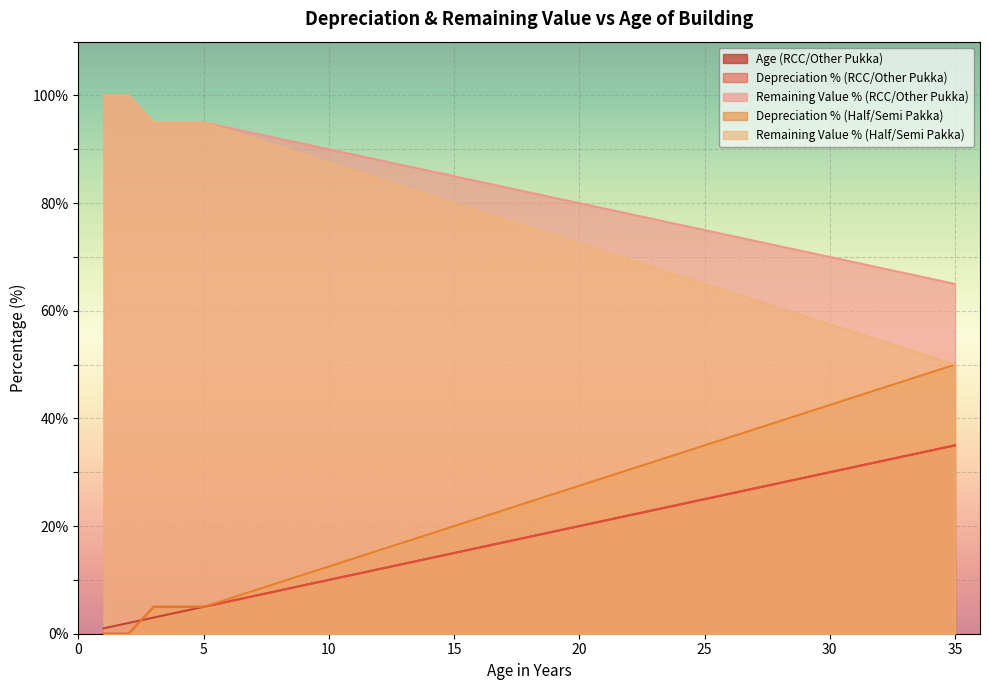

The Depreciation % (RCC/Other Pukka) series shows 15.5 at 9. True or false?

False